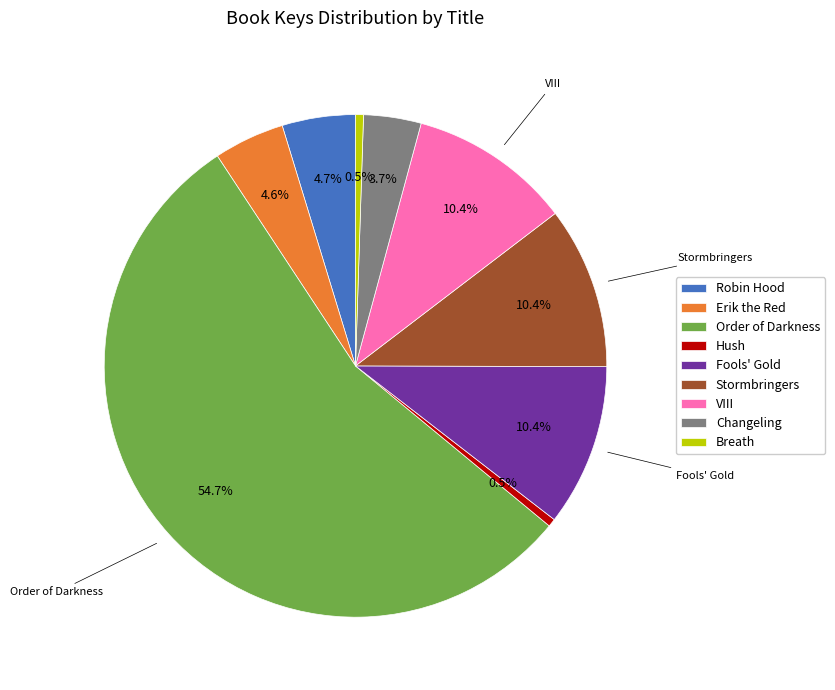

To the nearest percent, what portion does Robin Hood represent?

5%